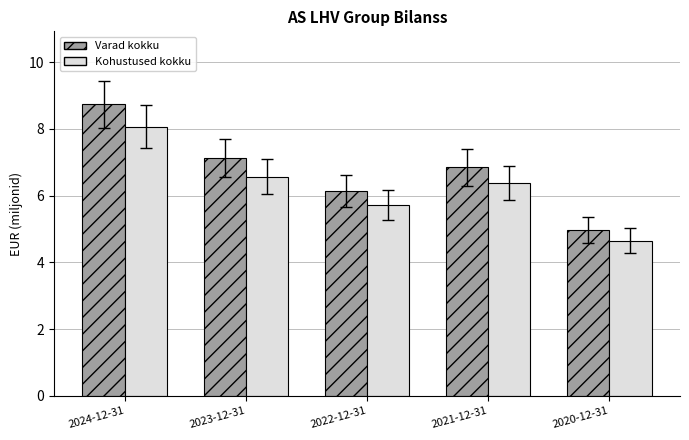

What is the sum of all Kohustused kokku values?

31.4